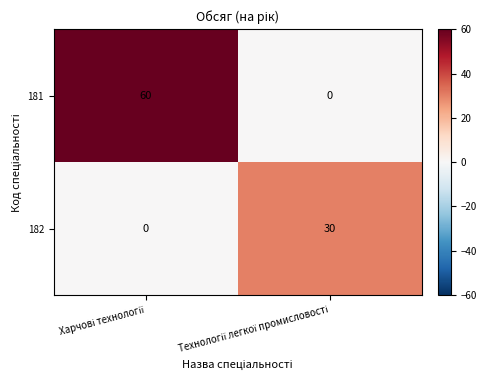

List the series in order of their peak value, highest first.

181, 182